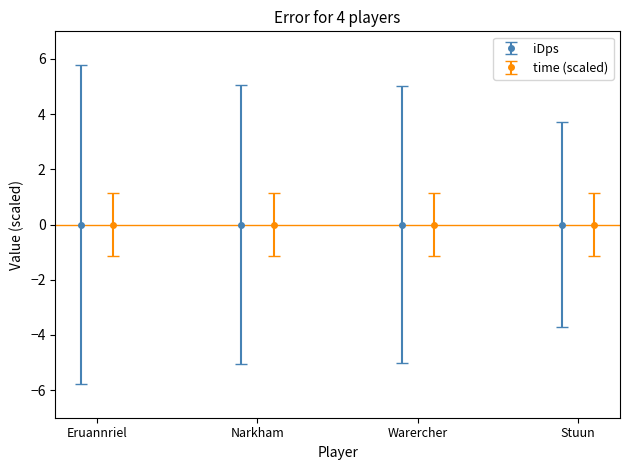

List the labels in order of value, smallest first.

Eruannriel, Narkham, Warercher, Stuun